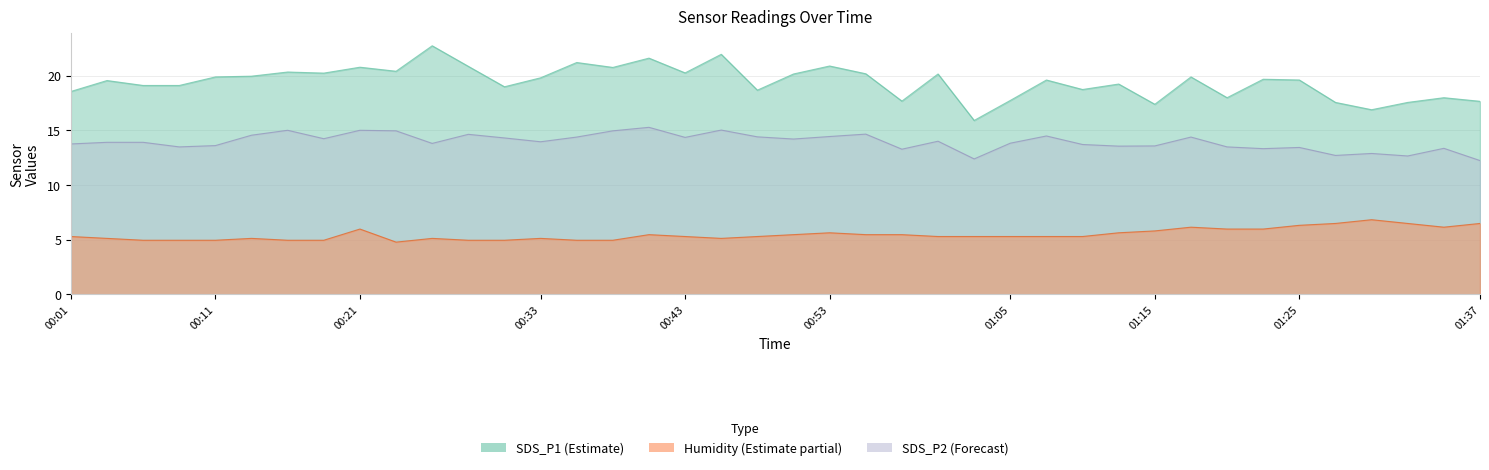

What is the difference between the maximum and minimum values in the Humidity series?

2.0